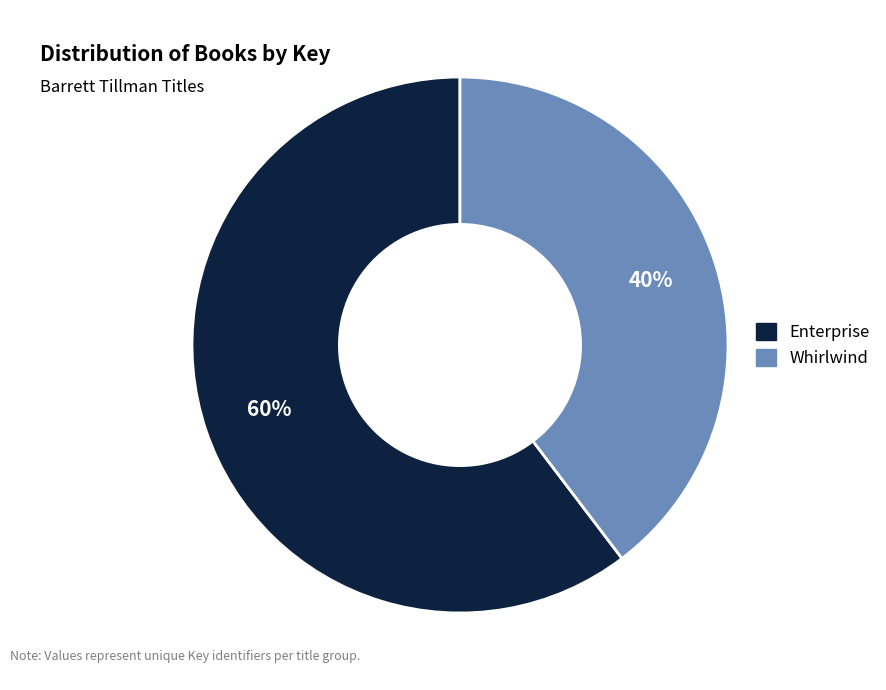

True or false: Whirlwind accounts for 40% of the total.

True